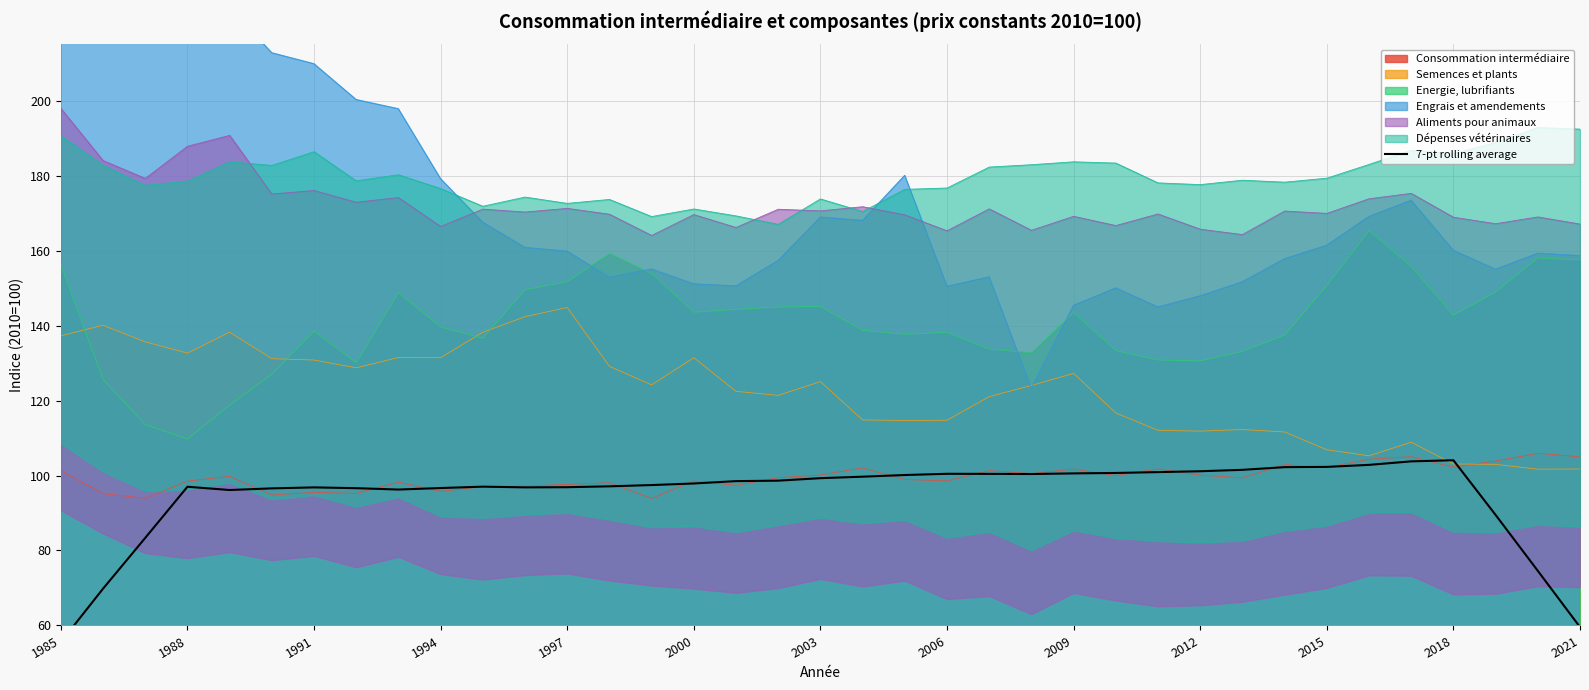

Reading left to right, extract all data points from this chart.

55.6	69.8	83.4	97.0	96.1	96.6	96.8	96.6	96.3	96.7	97.0	96.8	96.9	97.1	97.5	97.9	98.5	98.6	99.3	99.7	100.1	100.5	100.4	100.4	100.6	100.7	100.9	101.1	101.5	102.2	102.3	102.8	103.8	104.1	89.5	74.6	59.6